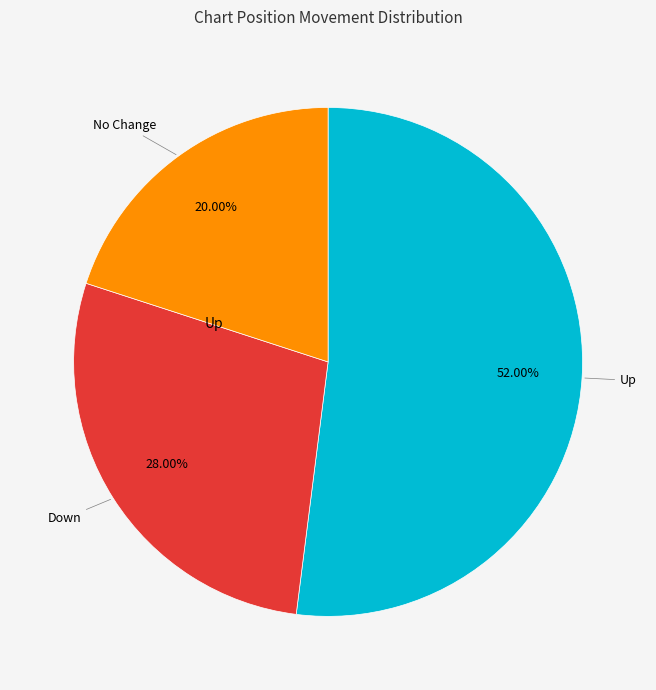

Is there a majority slice in this chart?

Yes